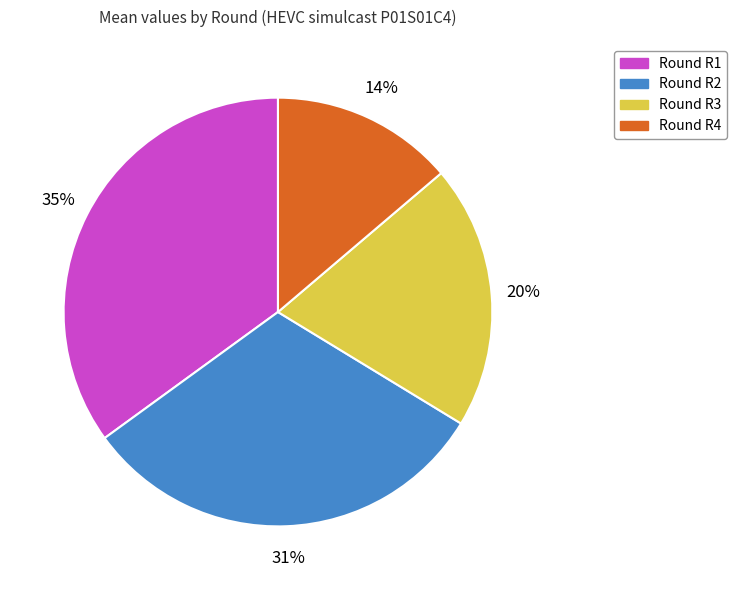

Does any single category account for the majority?

No